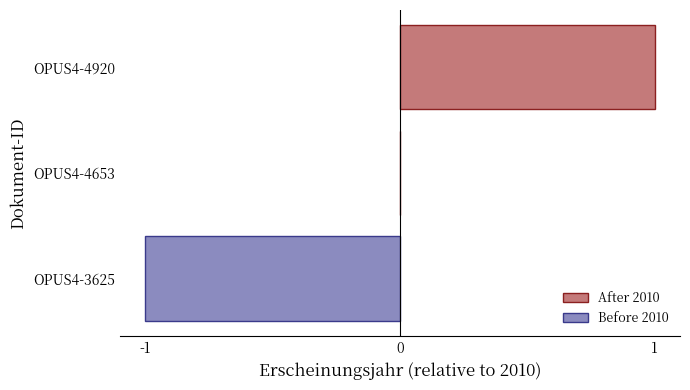

Reading top to bottom, list all the values displayed in this chart.

OPUS4-4920=1	OPUS4-4653=0	OPUS4-3625=-1